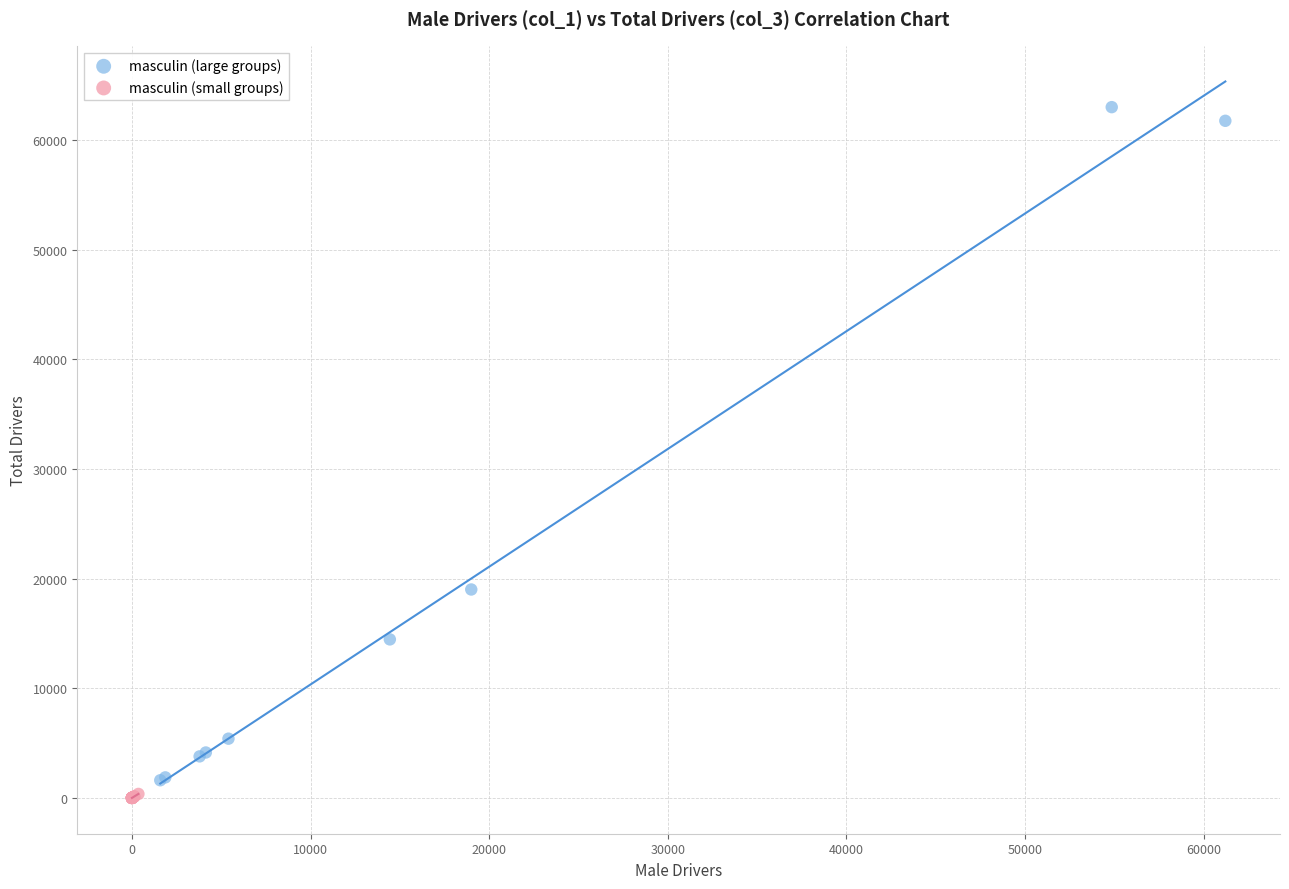

Which series contains the highest Y value?

masculin (large groups)